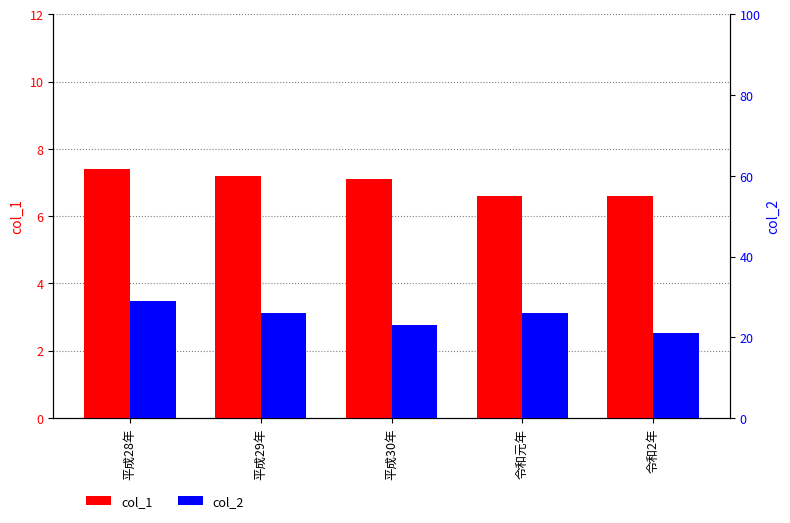

What is the total value across all series at 平成30年?

30.1